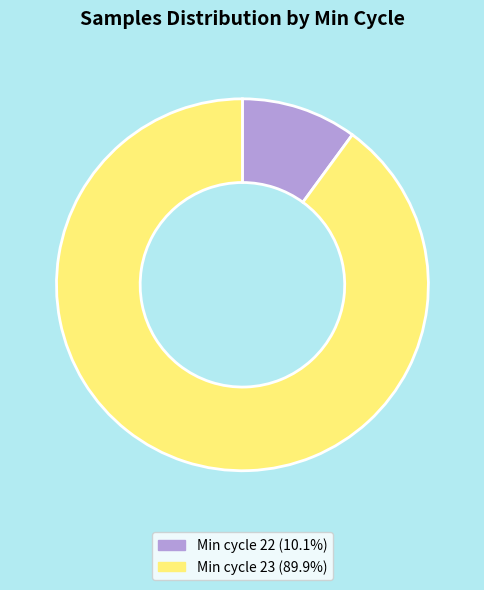

Approximately how many times larger is the value at Min cycle 23 (89.9%) compared to Min cycle 22 (10.1%)?

8.9